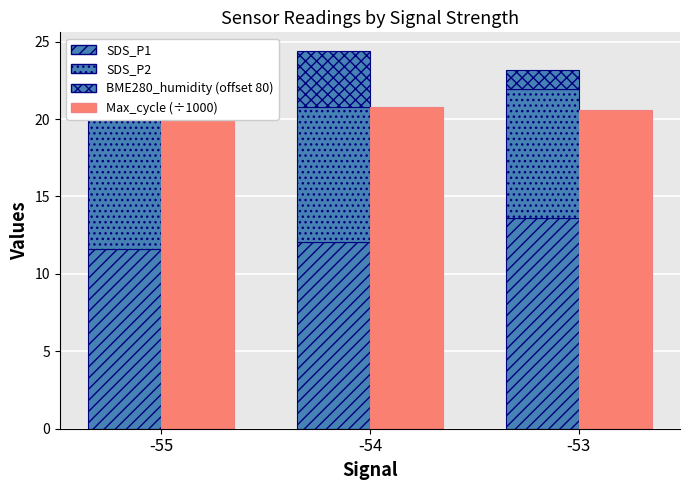

Count the number of data series in this chart.

4